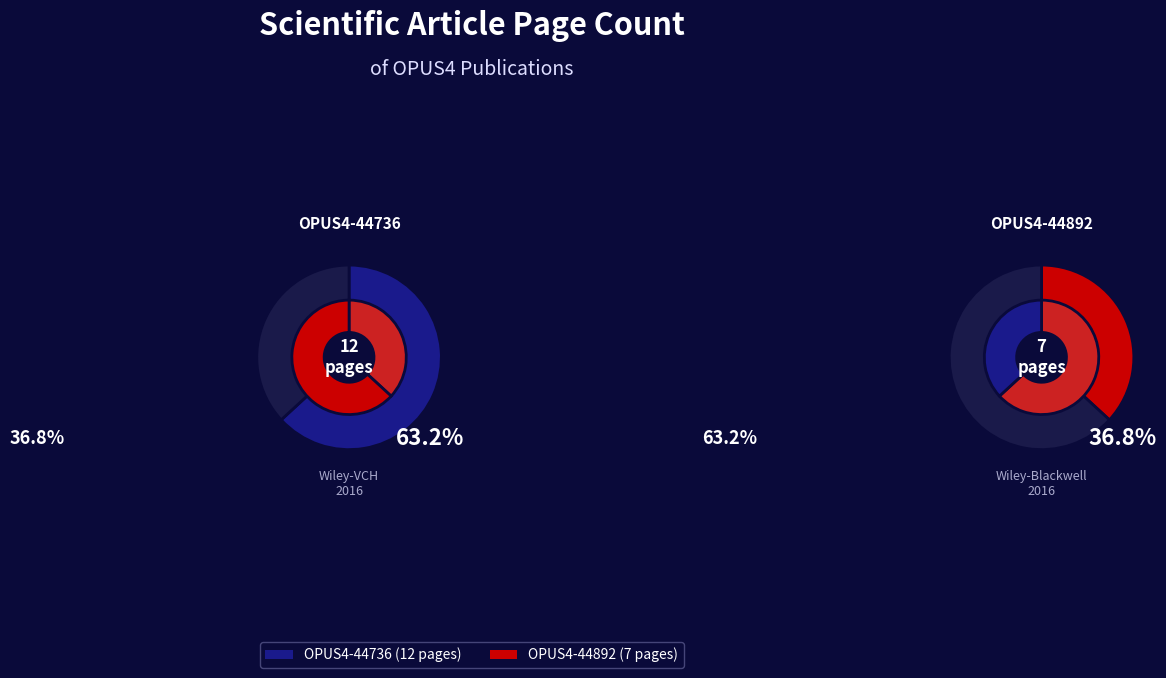

To the nearest percent, what percentage of the pie is OPUS4-44892?

37%